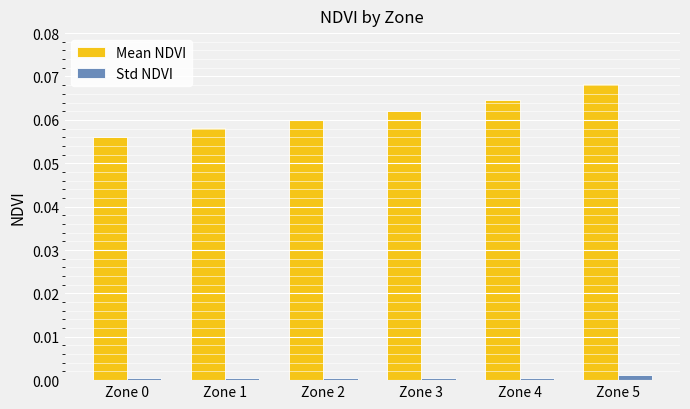

Which series has the largest range (max minus min)?

Mean NDVI